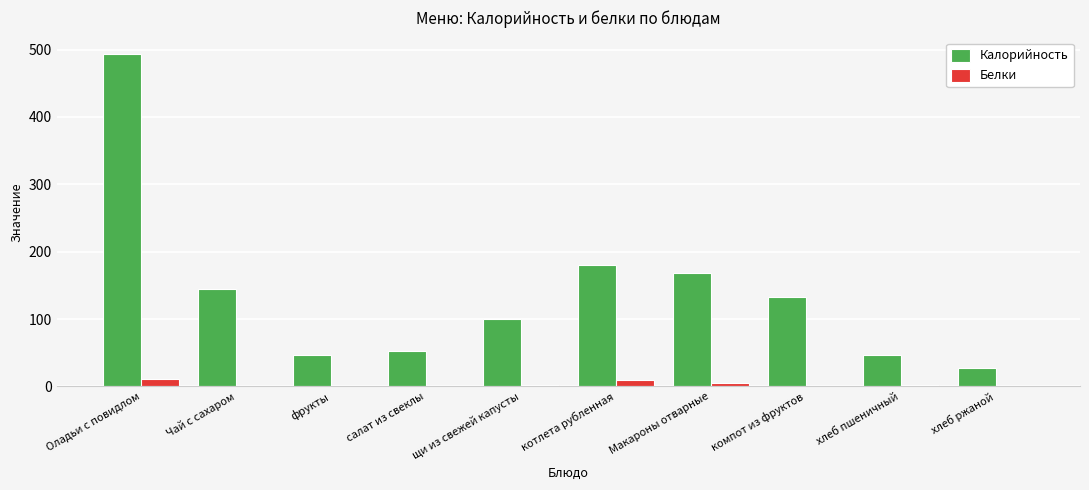

Are the bars grouped side by side (vs. stacked)?

Yes